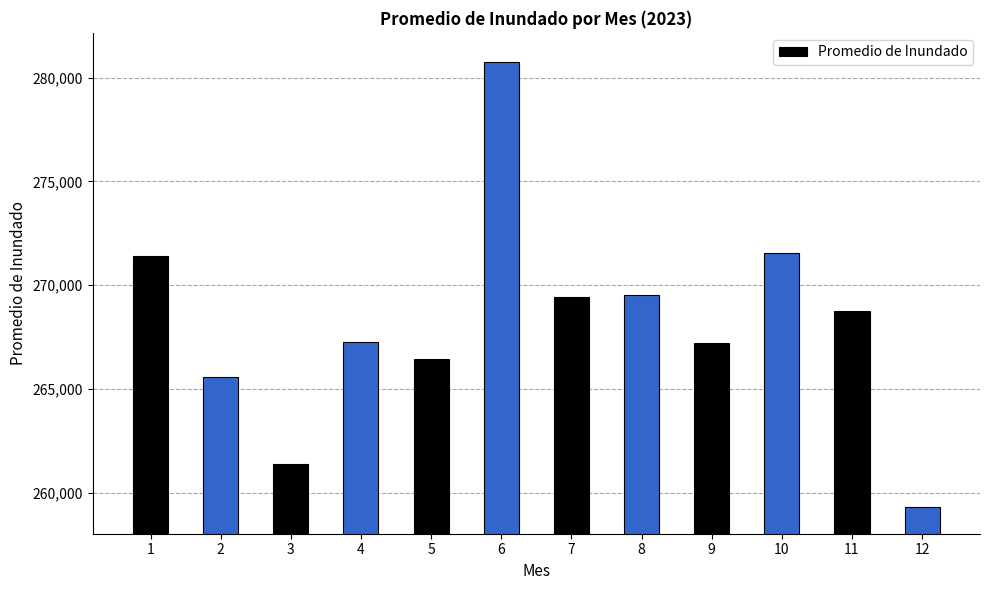

What is the minimum value shown in the chart?

259325.0